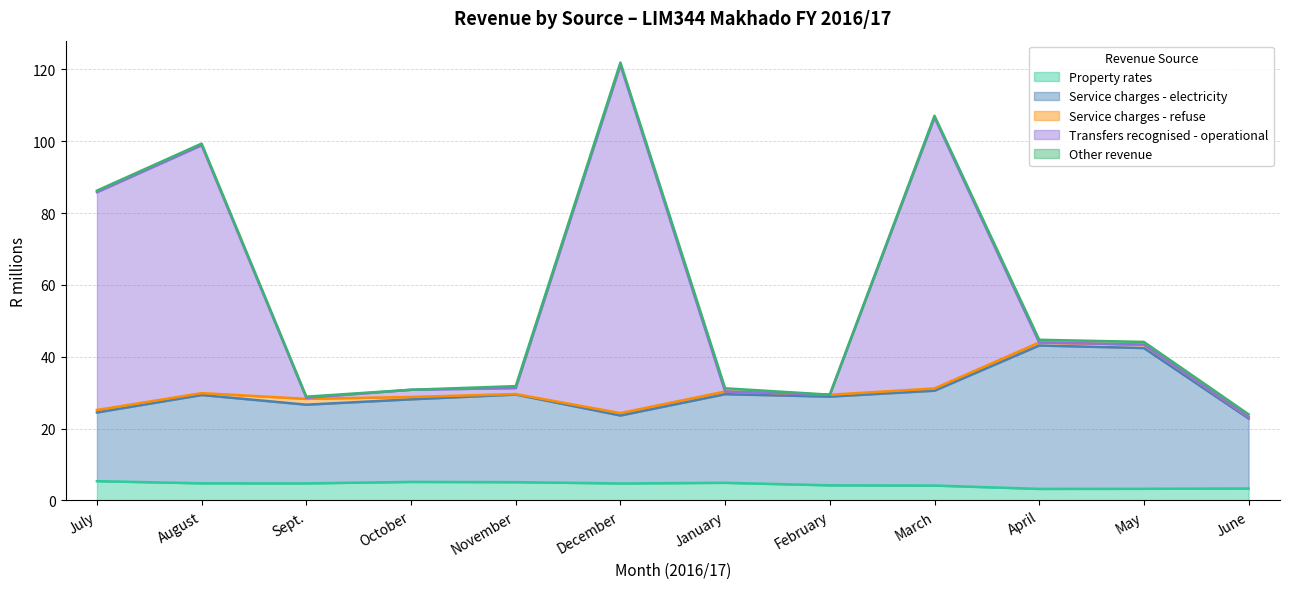

What position from the right is Sept.?

10